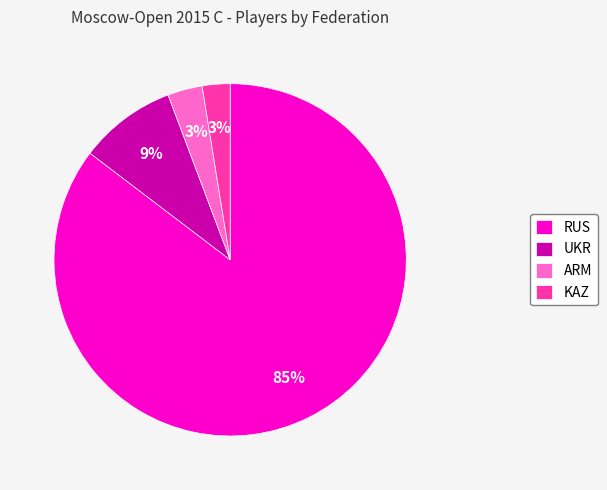

To the nearest percent, what percentage of the pie is UKR?

9%